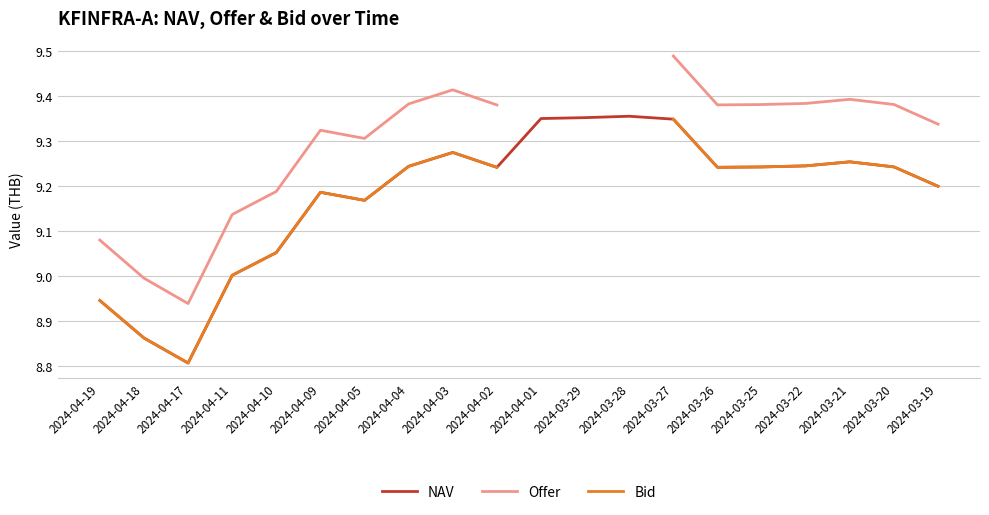

Is it true that Bid equals 9.2 at 2024-03-19?

True